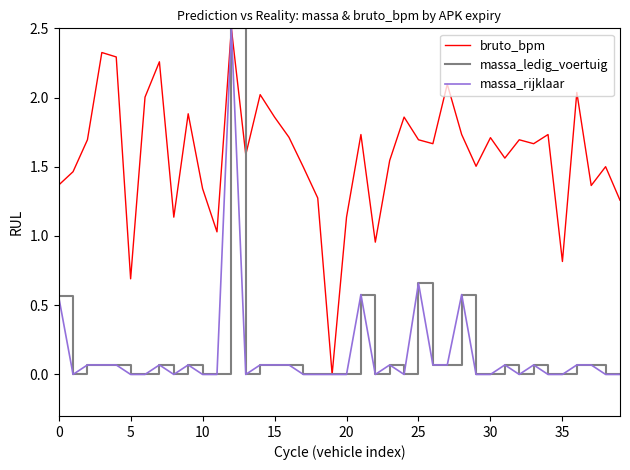

At which category does the chart reach its peak across all series?

12